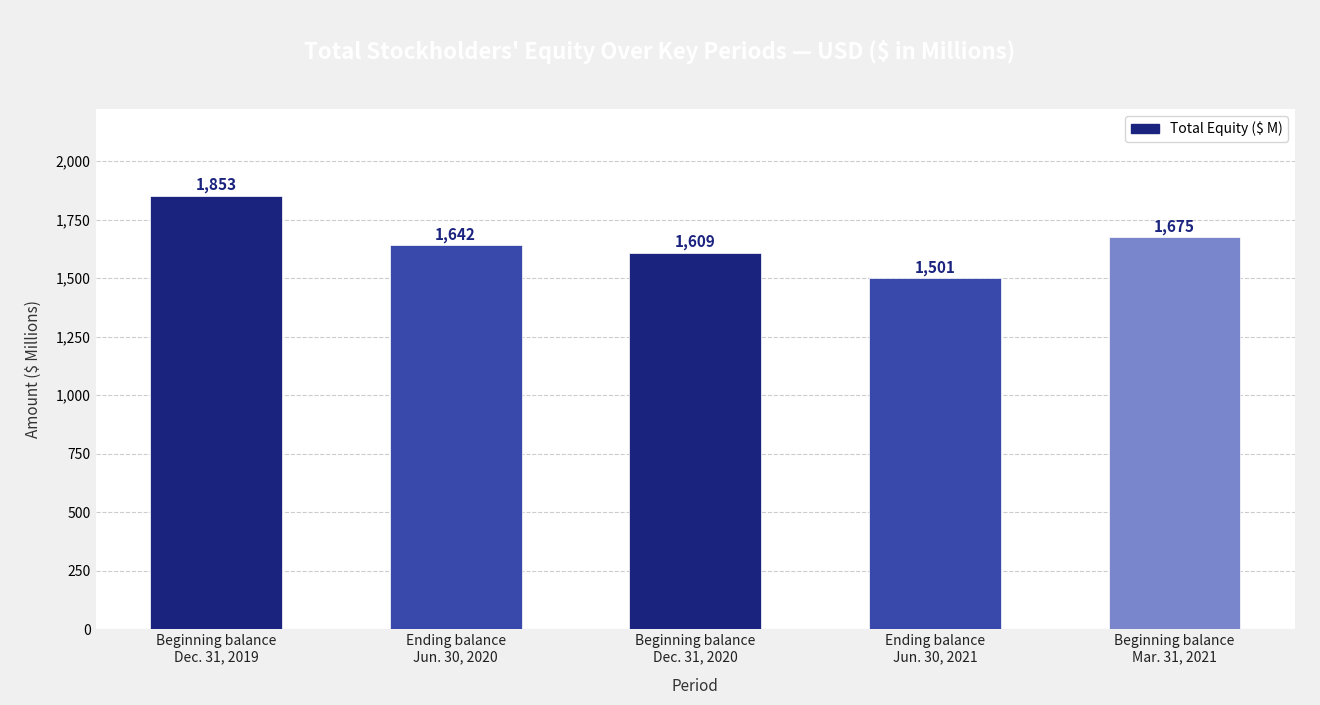

Reading left to right, what are all the values shown in this chart?

1853	1642	1609	1501	1675